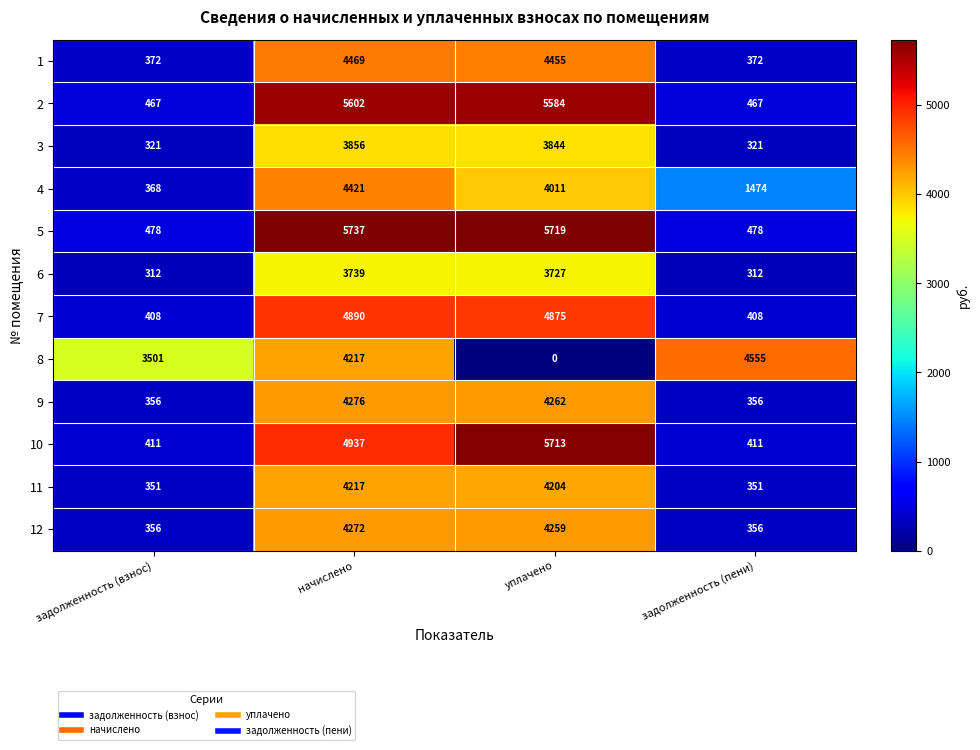

What value does the 3 series have at задолженность (взнос)?

321